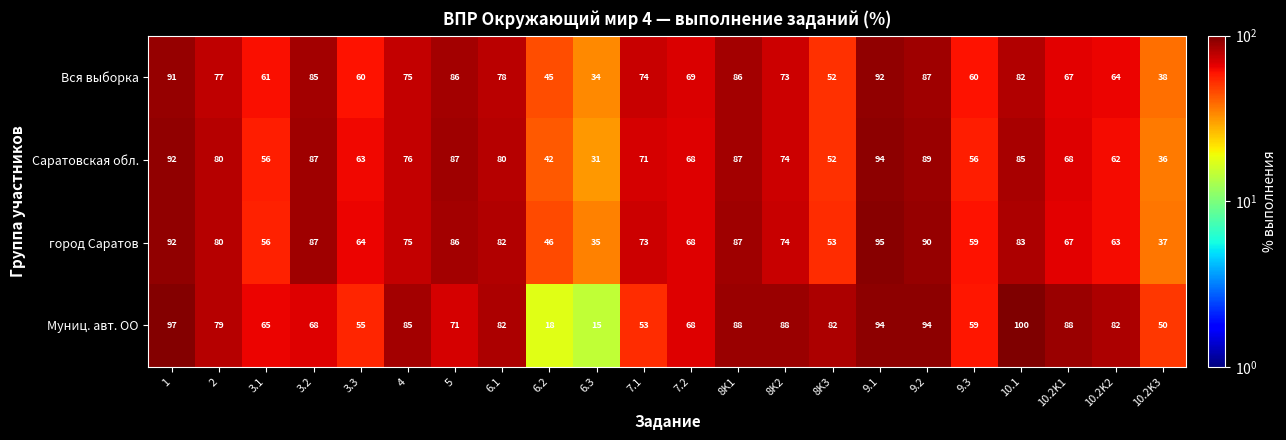

What is the difference between the maximum and second lowest values in the Саратовская обл. series?

58